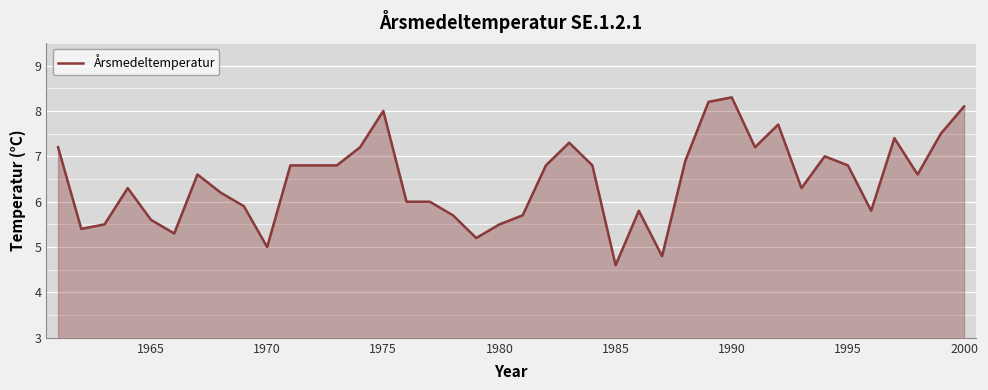

What is the difference between the maximum and minimum values?

3.7